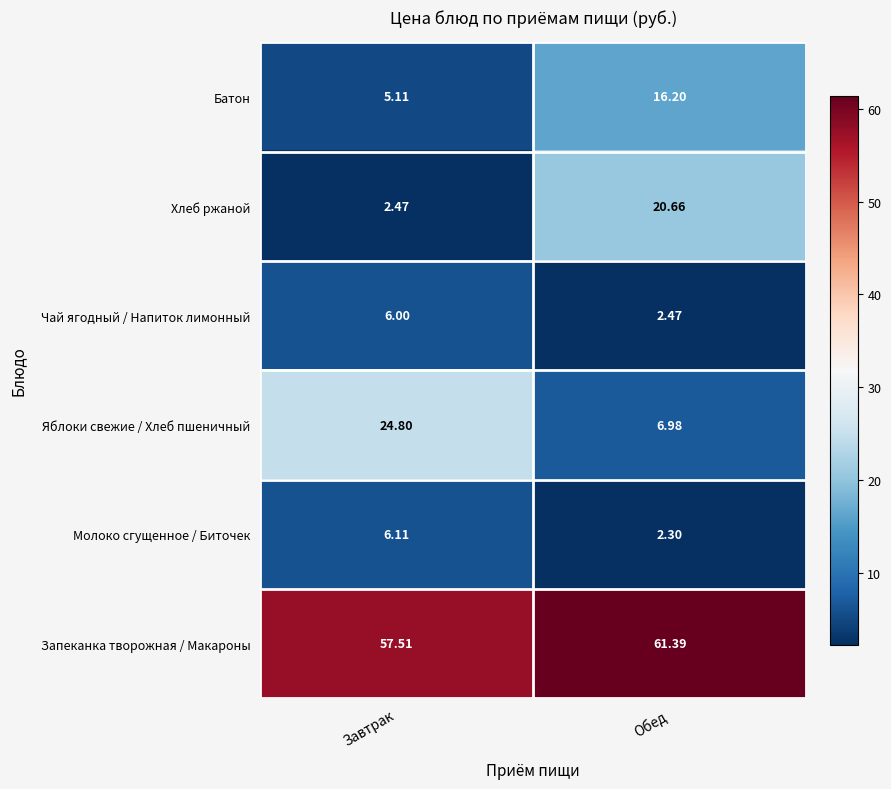

Which series has the widest spread of values?

Хлеб ржаной